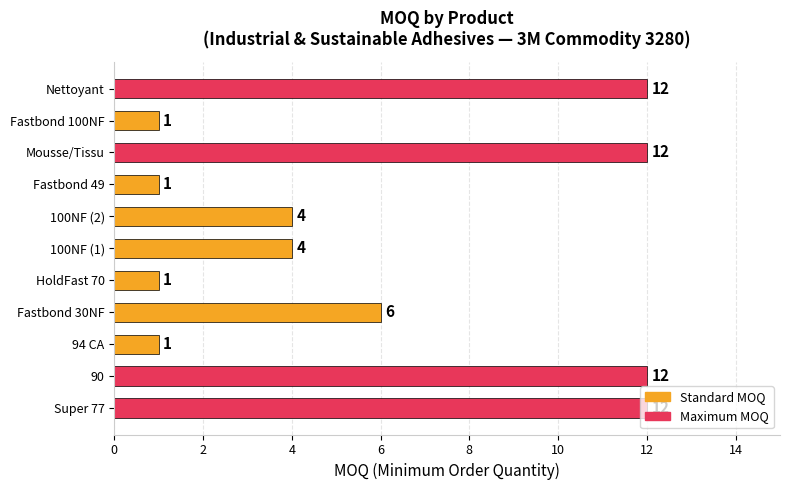

How many values are below 4?

4